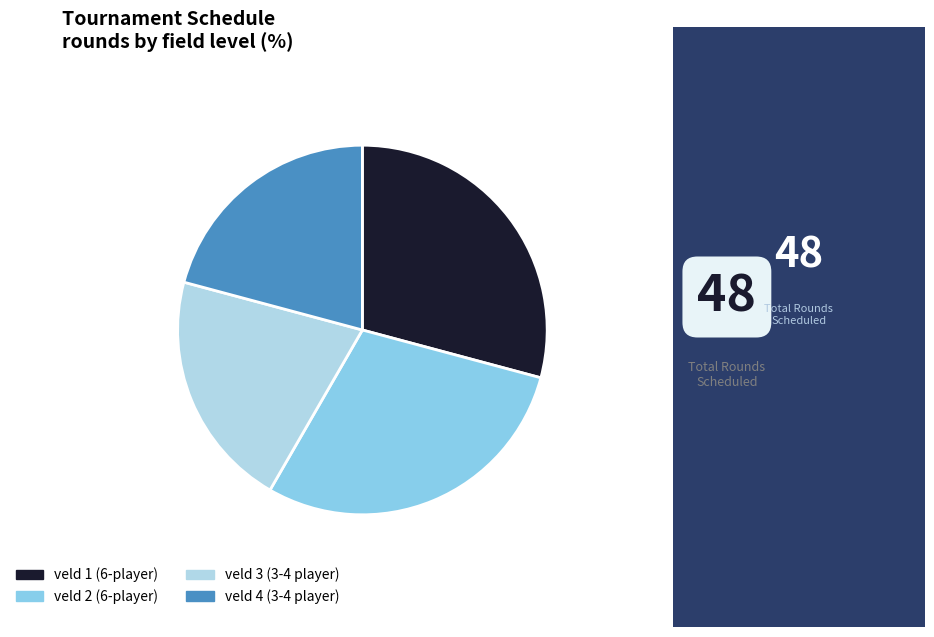

Is it true that veld 1 (6-player) is 29% of the pie?

True